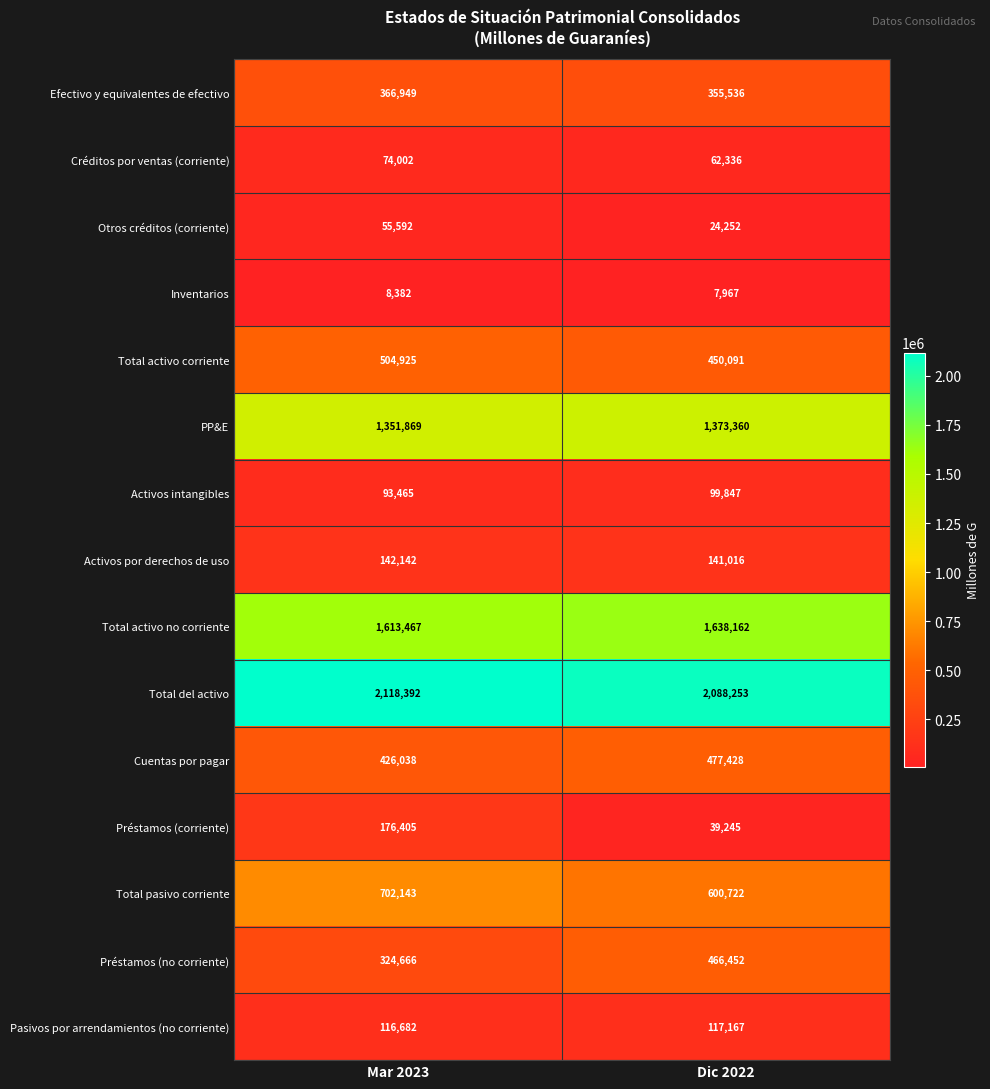

The Efectivo y equivalentes de efectivo series shows 606903 at Mar 2023. True or false?

False